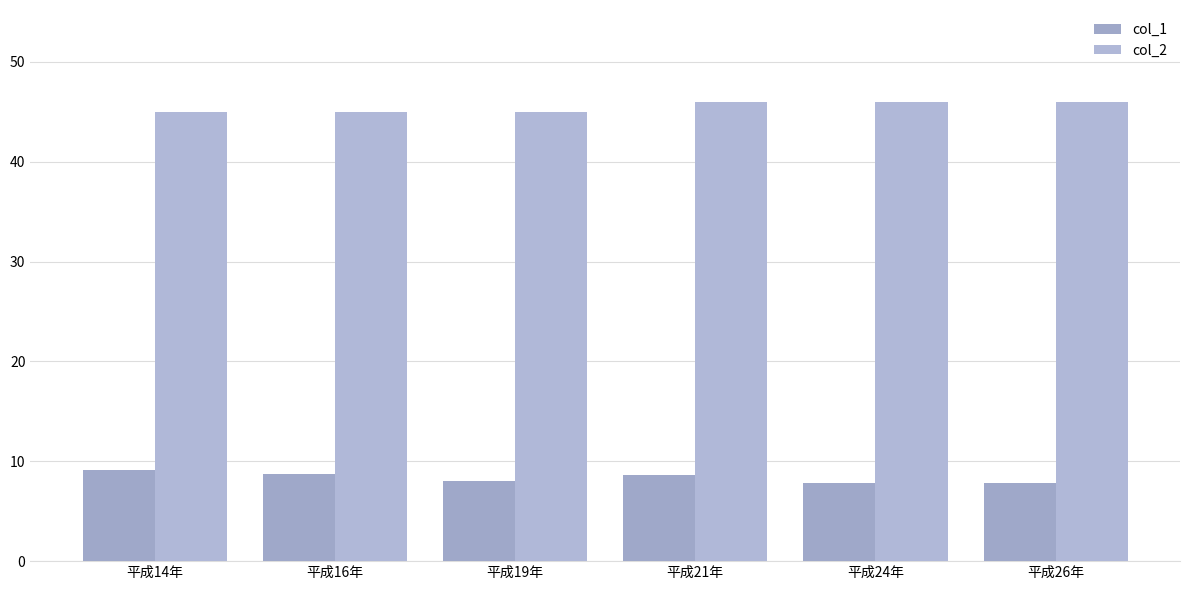

Rank the series by their maximum value, from lowest to highest.

col_1, col_2